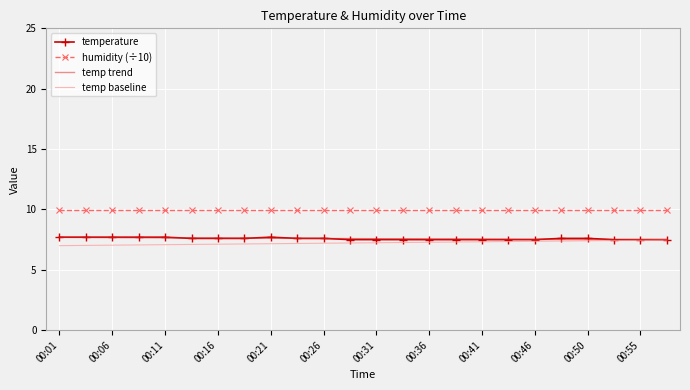

What is the greatest value displayed?

10.0